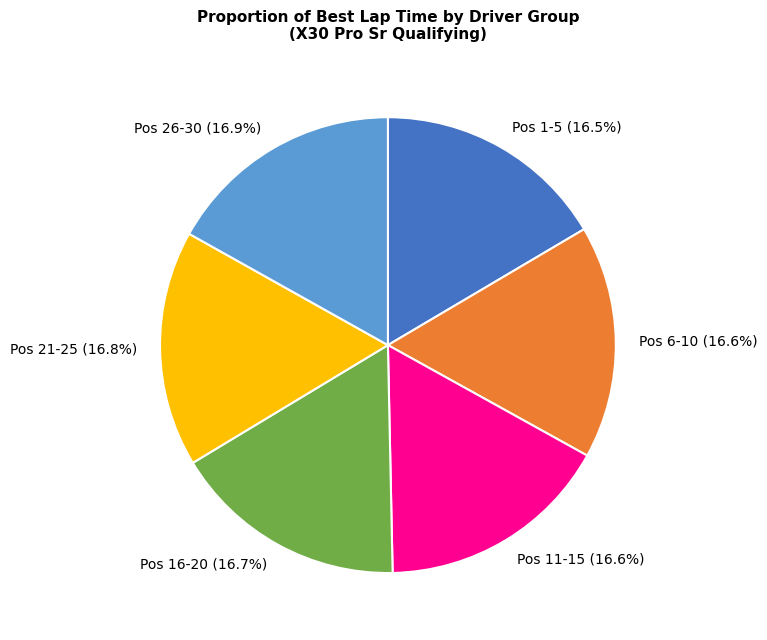

Count the number of slices in the pie.

6